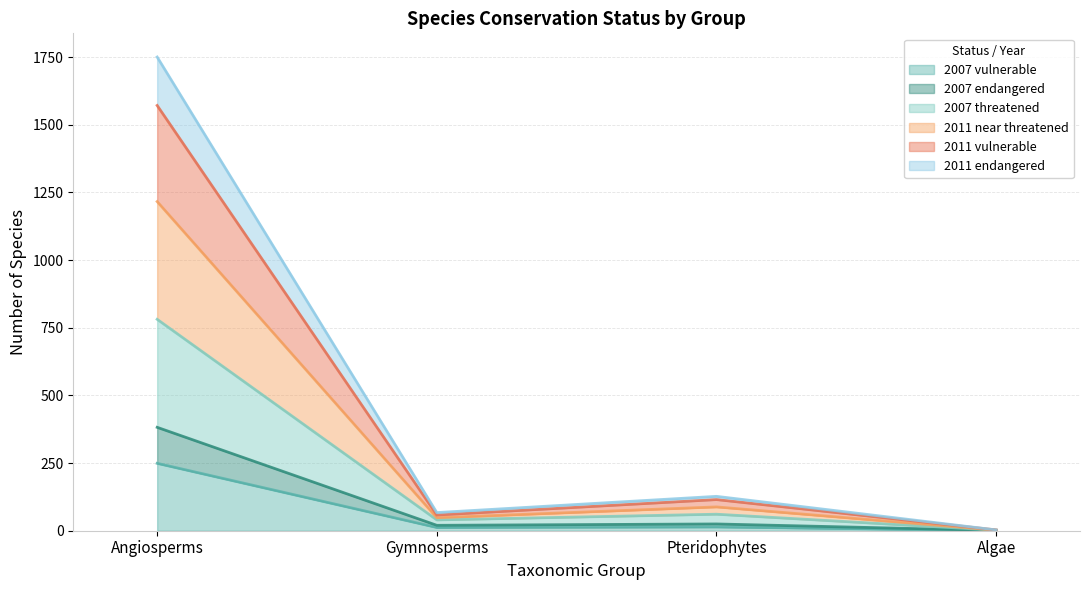

At which label does 2011 near threatened reach its minimum?

Algae